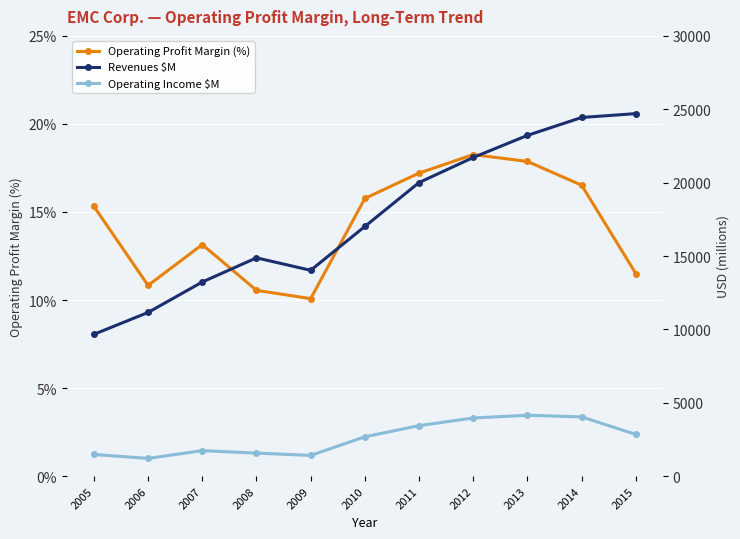

List the labels in order of Revenues $M value, largest first.

2015, 2014, 2013, 2012, 2011, 2010, 2008, 2009, 2007, 2006, 2005